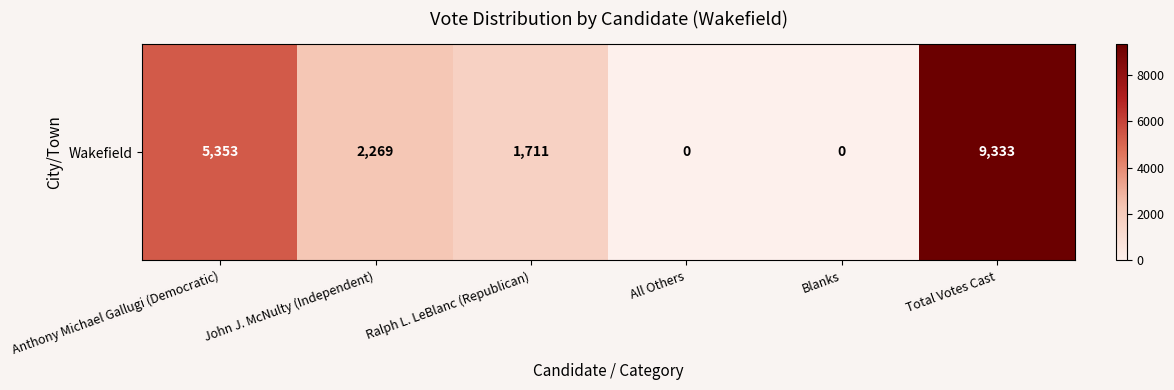

At which label is the value closest to 4666?

Anthony Michael Gallugi (Democratic)